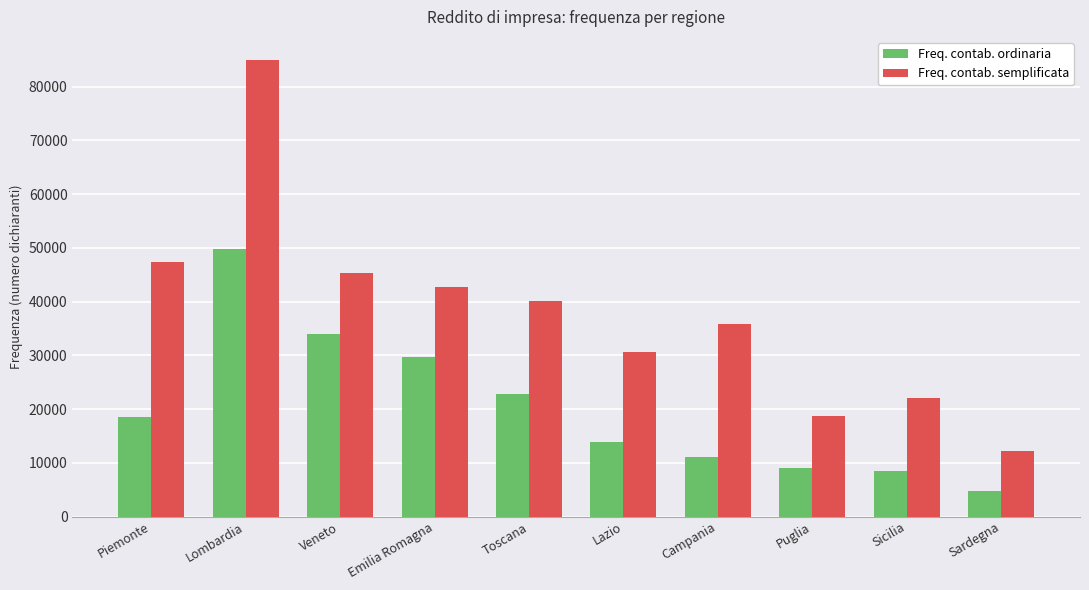

Which category has the highest value in the Freq. contab. semplificata series?

Lombardia